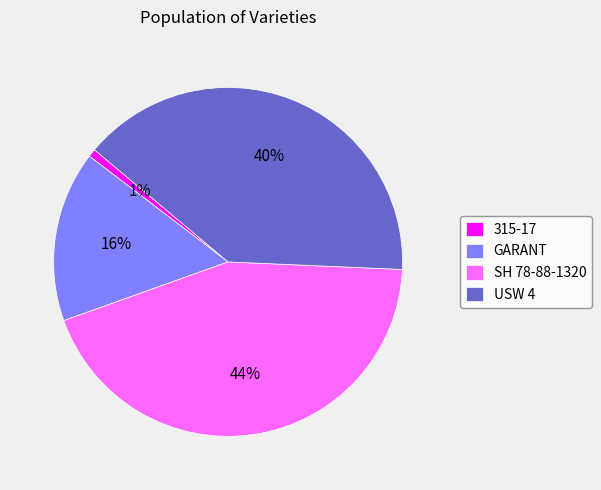

Which category has the biggest portion of the pie?

SH 78-88-1320